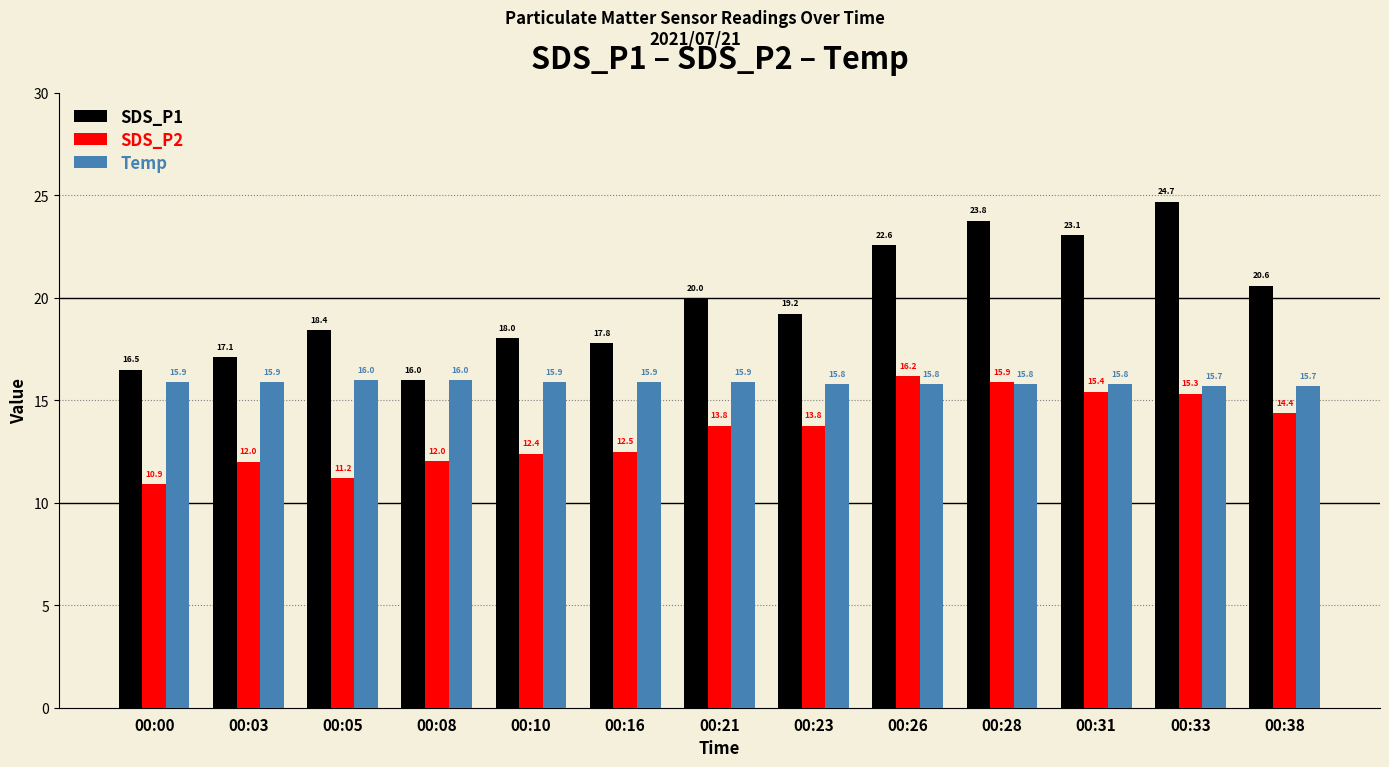

How many bars are there in total?

39